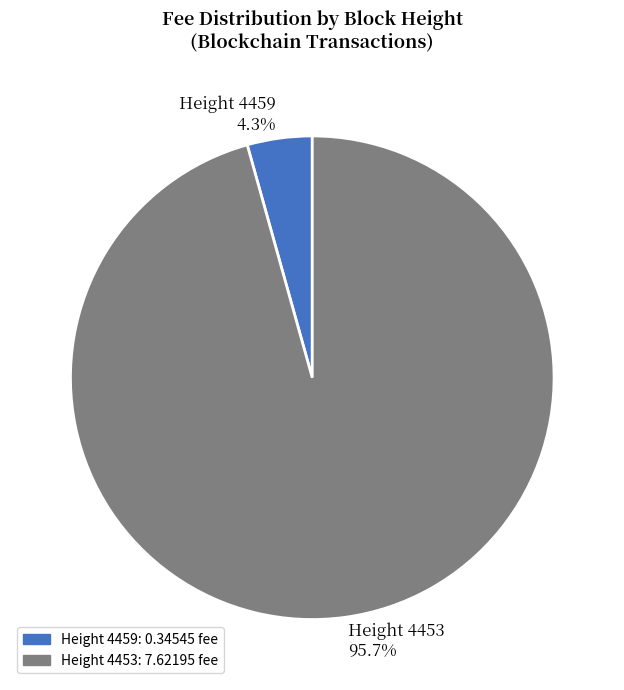

Which category has the biggest portion of the pie?

Height 4453